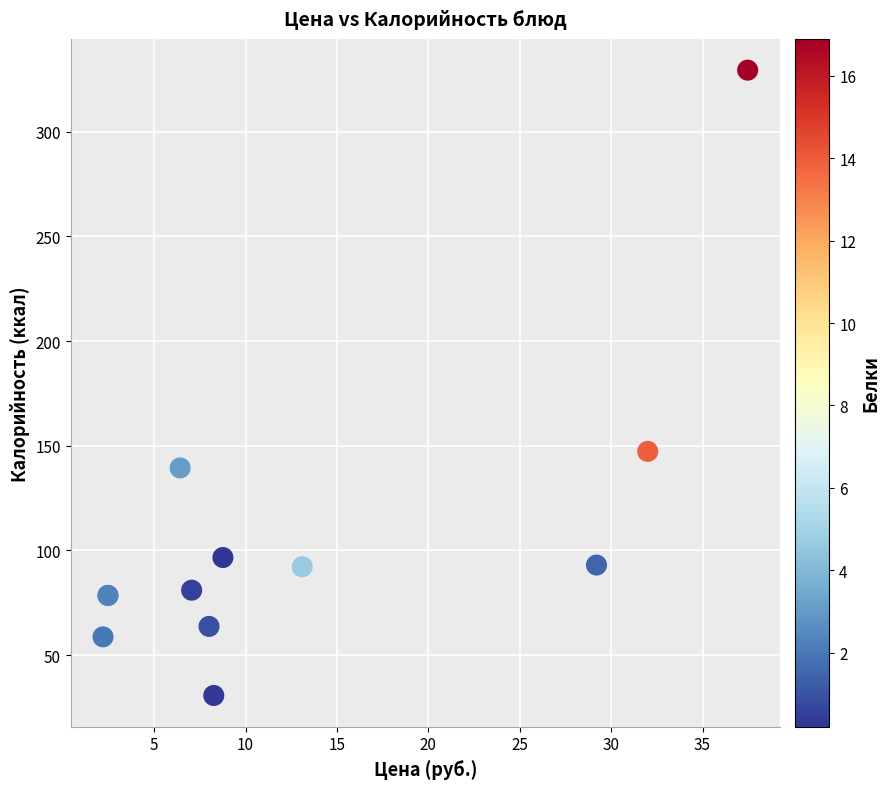

What Y value in the scatter plot is closest to 180?

147.3